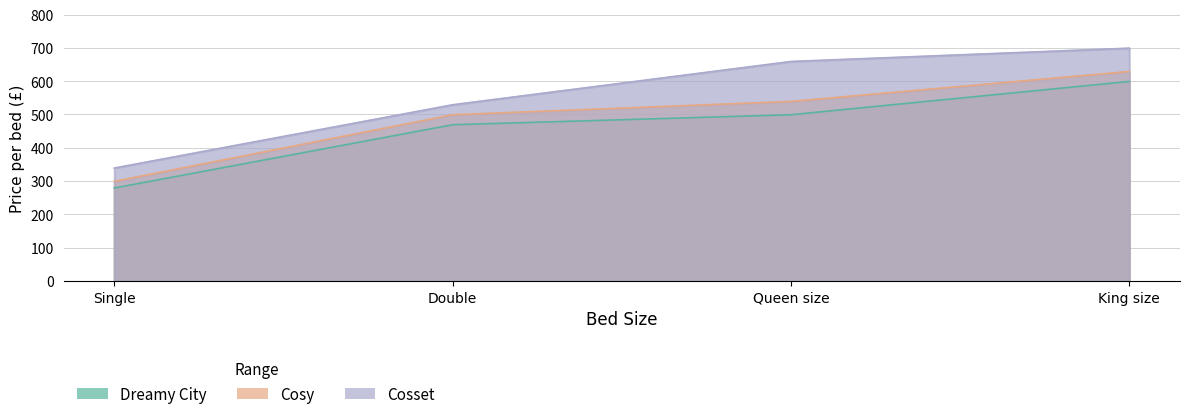

What position from the left is Double?

2